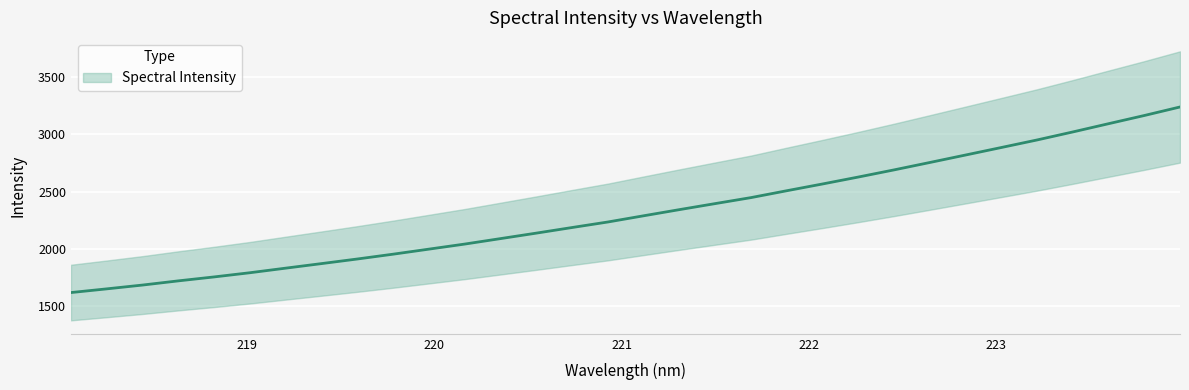

Read the value at 221.3083.

2342.2